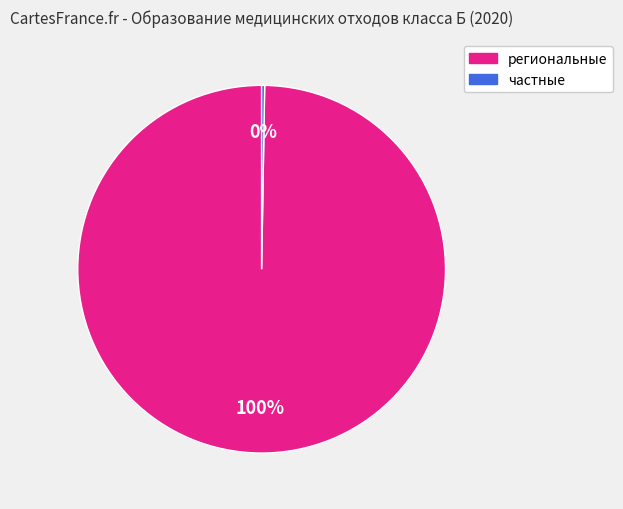

Is there any slice that represents more than half of the pie?

Yes